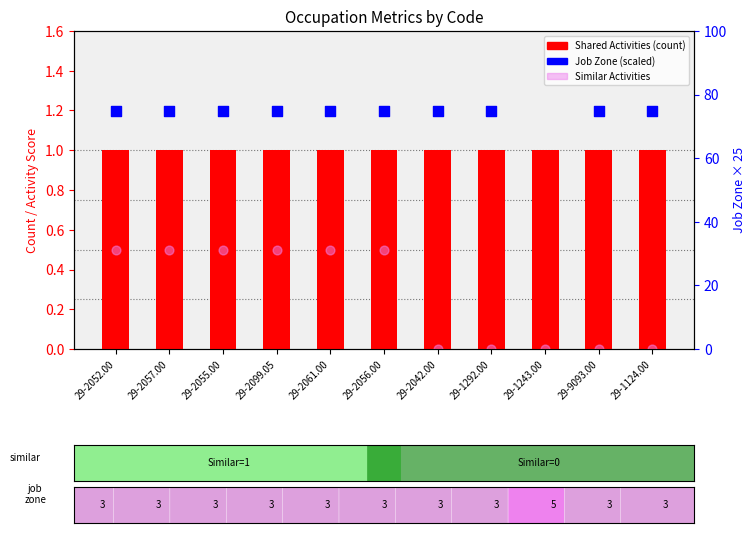

Which series reaches the maximum Y coordinate?

Job Zone (scaled)